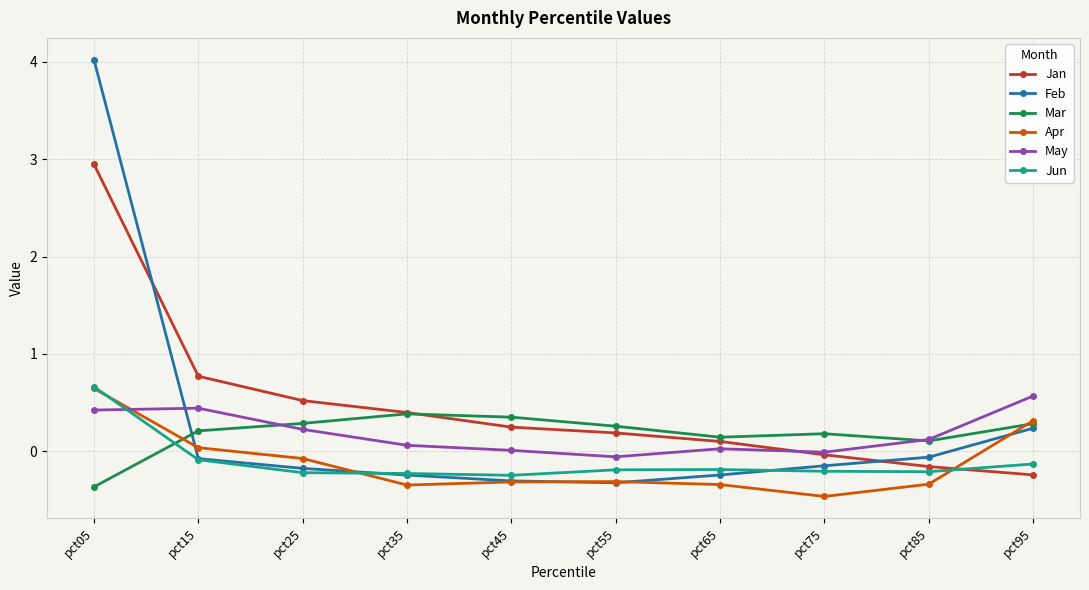

How many data points in Jun are less than 0?

9